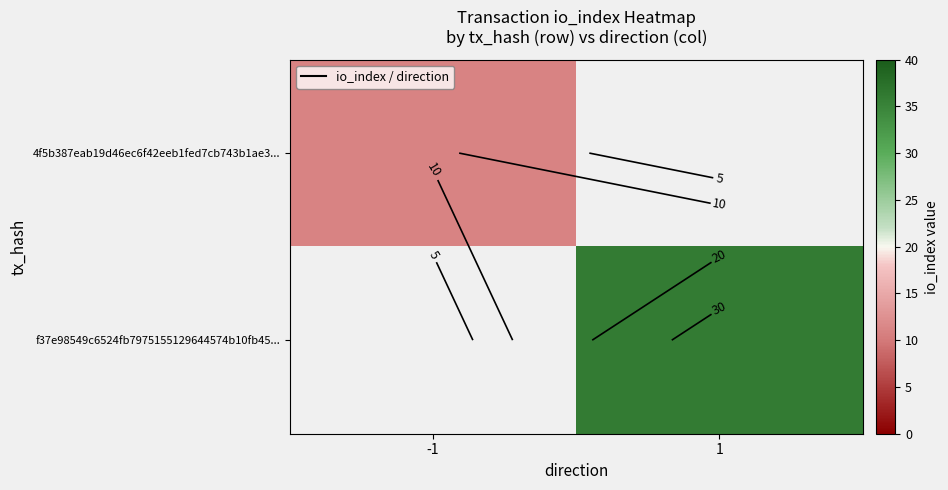

What is the maximum value for 4f5b387eab19d46ec6f42eeb1fed7cb743b1ae3...?

11